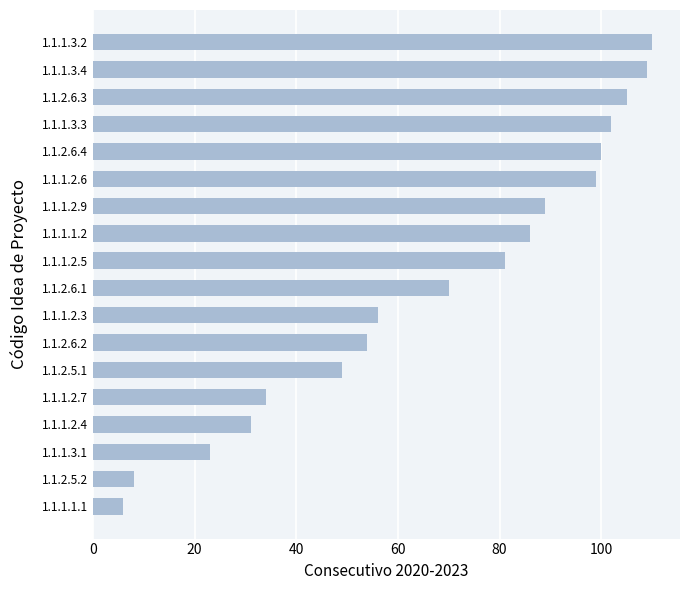

What is the difference between the maximum and minimum values?

104